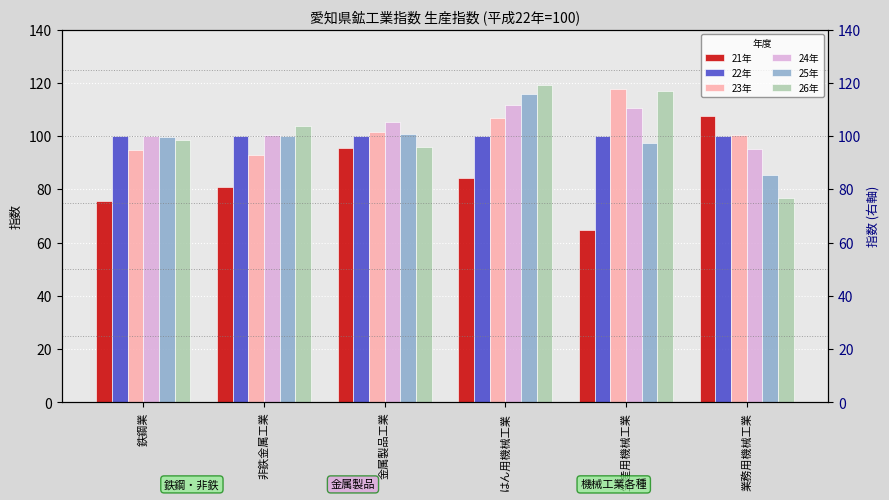

Which label corresponds to the smallest value in the chart?

生産用機械工業